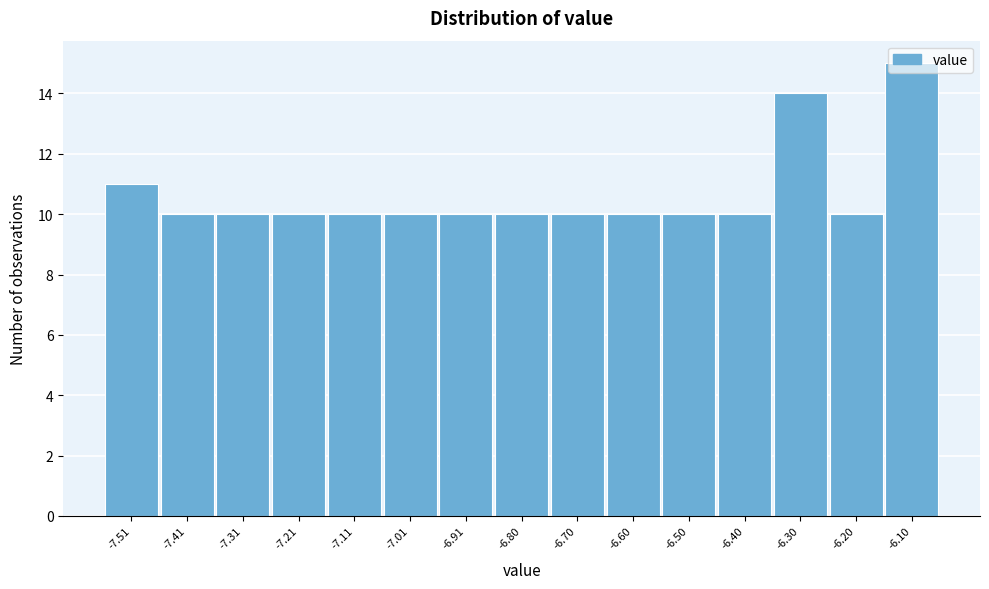

Which range on the x-axis has the tallest bar?

-6.16 to -6.04